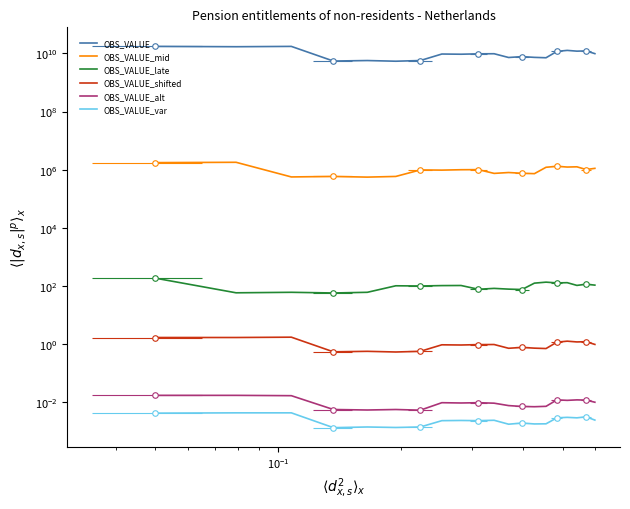

True or false: OBS_VALUE_shifted and OBS_VALUE_alt cross at least once.

False